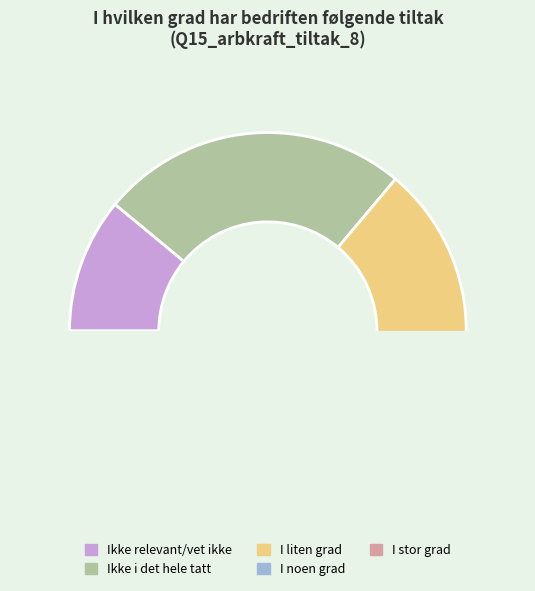

Which has a higher value, I liten grad or I stor grad?

I liten grad